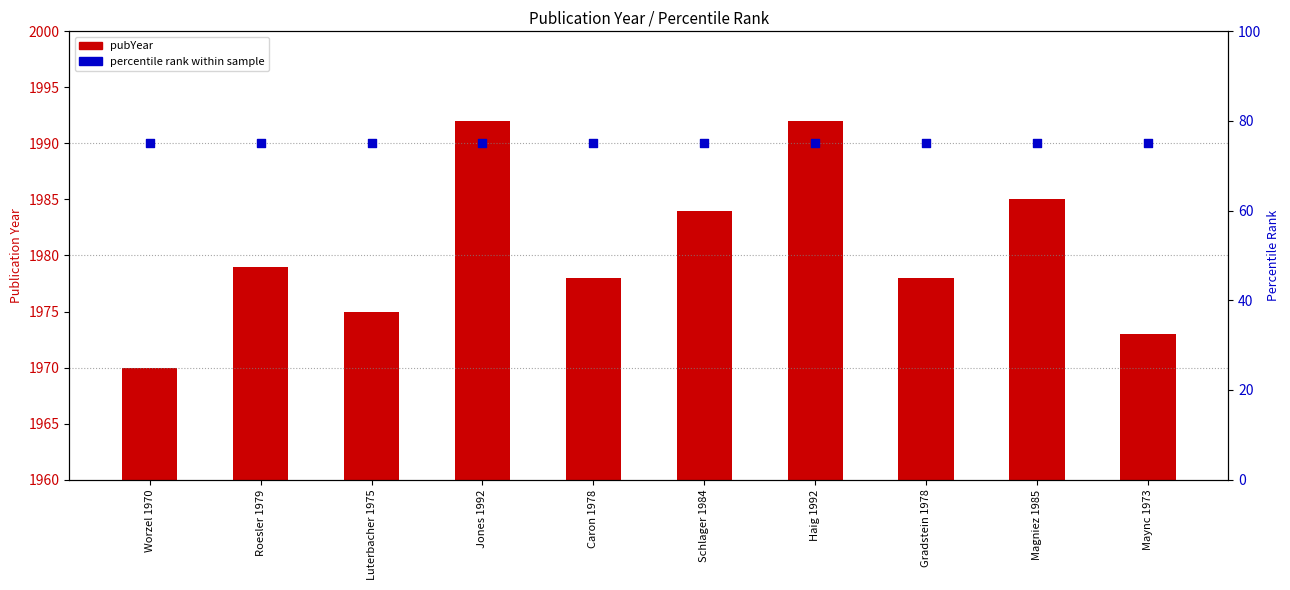

Which series has the largest Y range (max minus min)?

pubYear